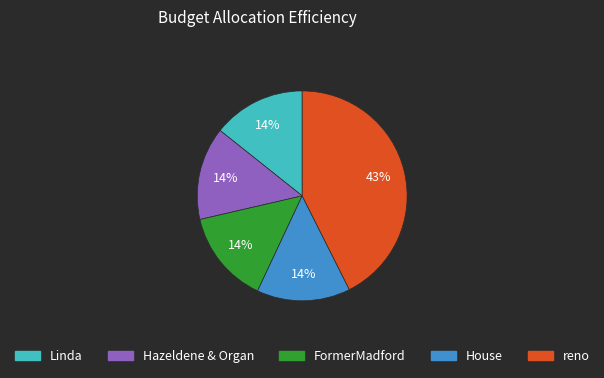

To the nearest percent, what portion does FormerMadford represent?

14%